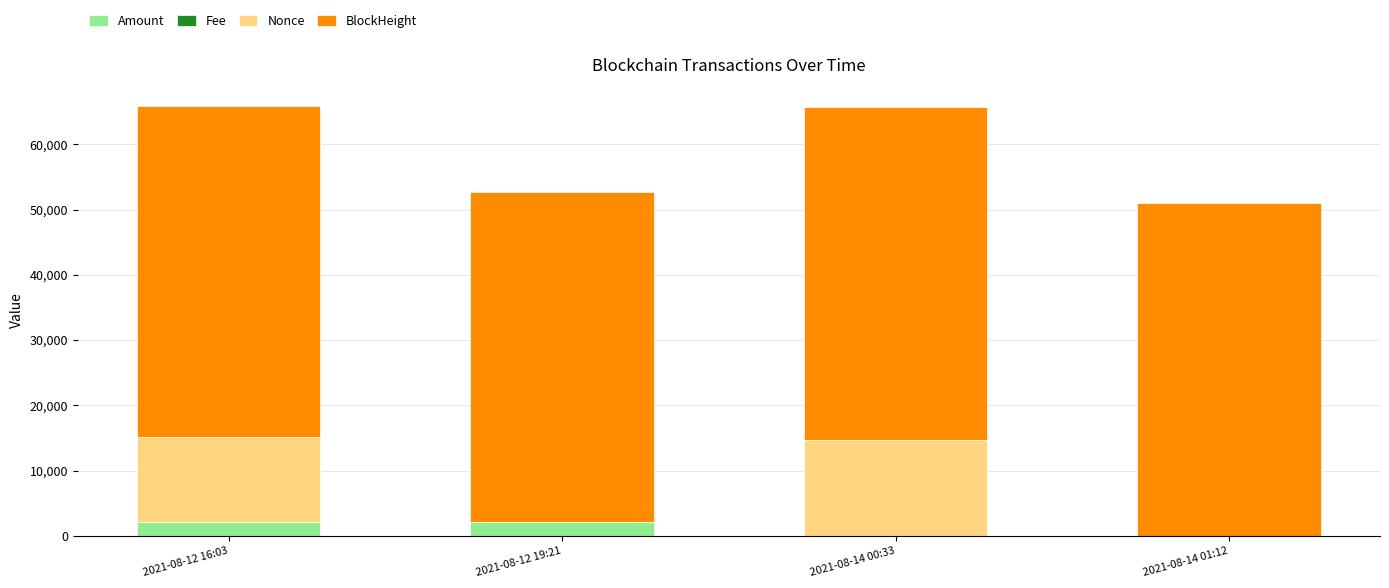

At which label is Amount closest to 1047?

2021-08-12 19:21